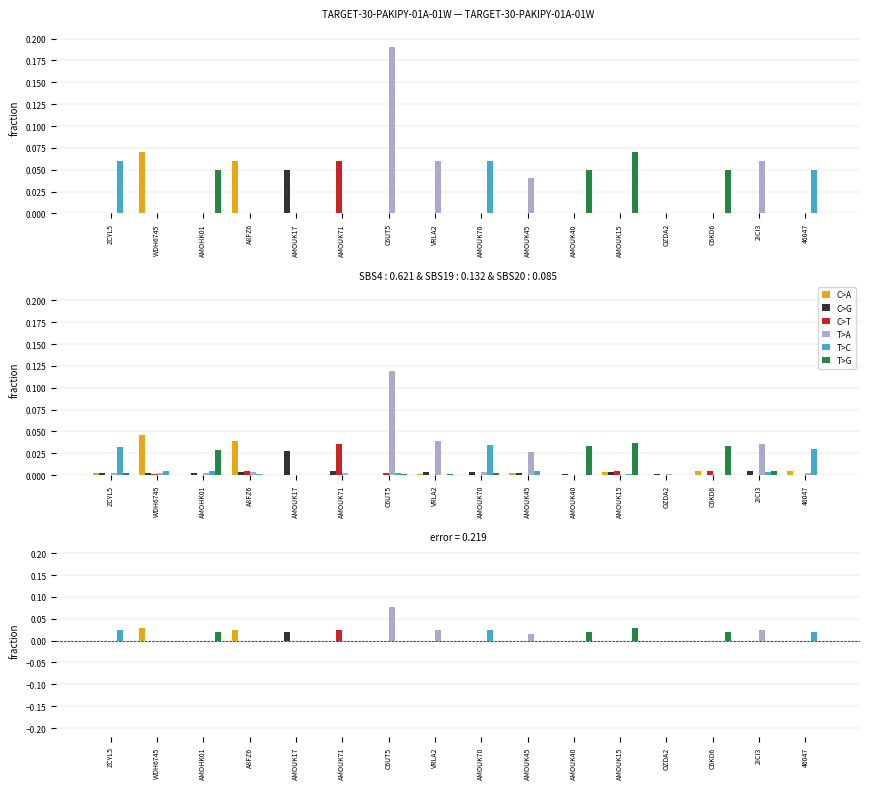

Which has a higher value, OZDA2 or A8FZ6?

A8FZ6